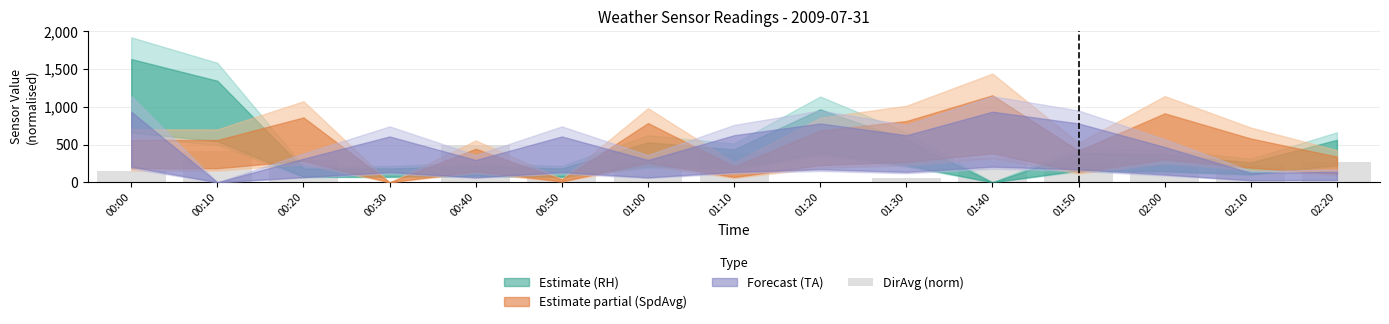

Reading left to right, what are all the values shown in this chart?

00:00=147.1	00:10=411.8	00:20=294.1	00:30=0.0	00:40=500.0	00:50=88.2	01:00=264.7	01:10=382.4	01:20=0.0	01:30=58.8	01:40=323.5	01:50=264.7	02:00=235.3	02:10=235.3	02:20=264.7